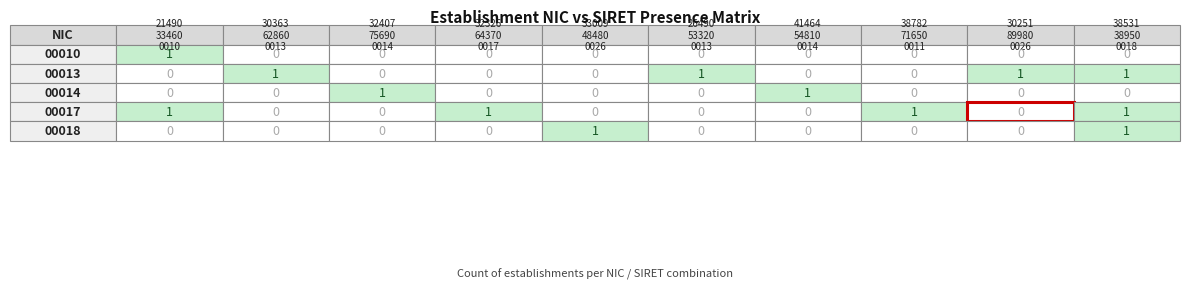

Is the value of 00018 at 21490334600010 greater than the value of 00013 at 41464548100014?

No